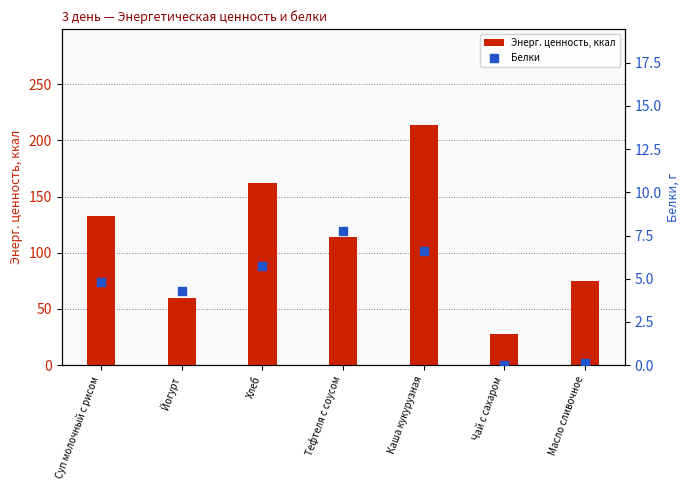

Which series reaches the minimum Y coordinate?

Белки